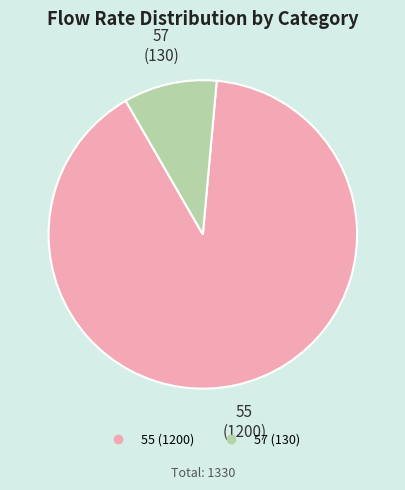

Combined, do 57 and 55 account for over 50%?

Yes